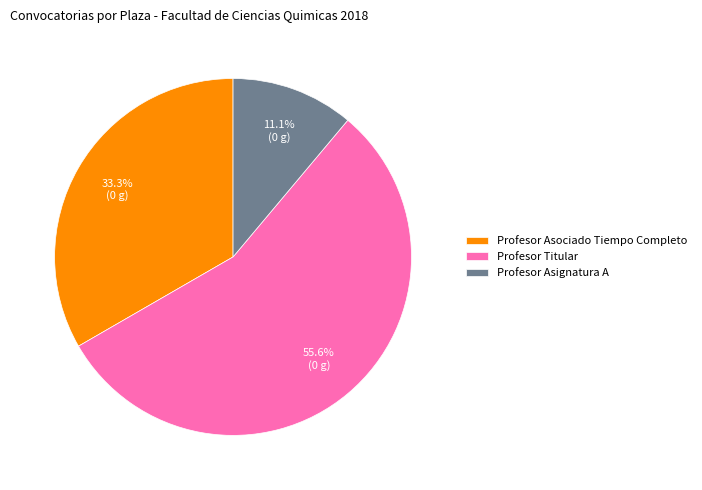

To the nearest percent, what is the difference between the largest and smallest slice percentages?

44%